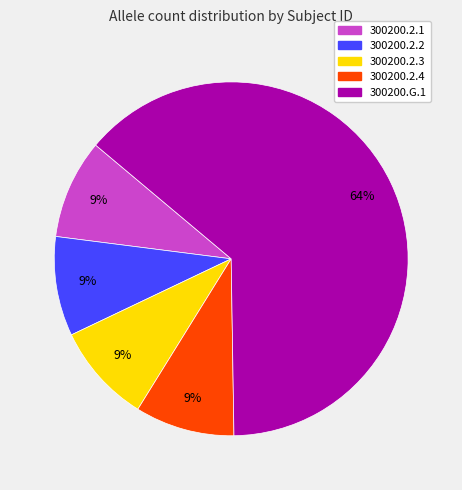

Is it true that 300200.2.3 is 1% of the pie?

False